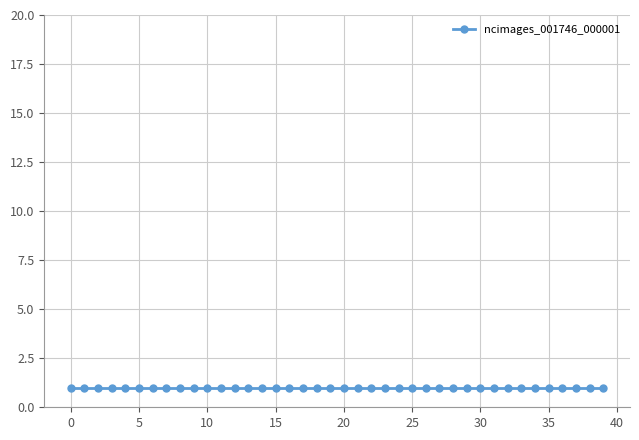

How many categories are shown in the chart?

40